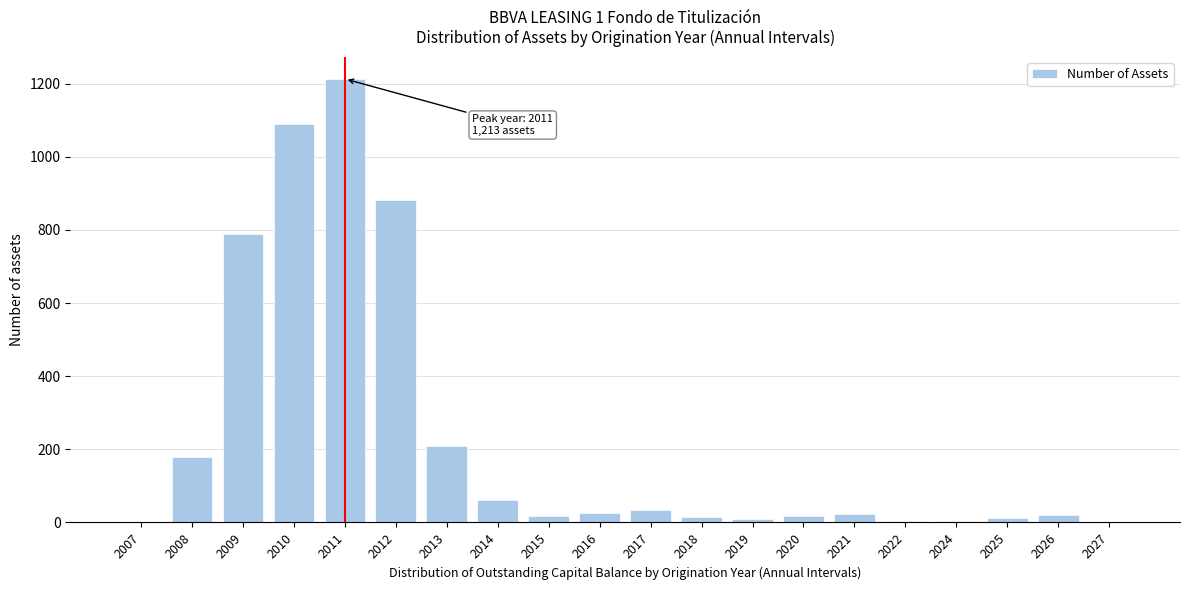

Which label corresponds to the largest value in the chart?

2011